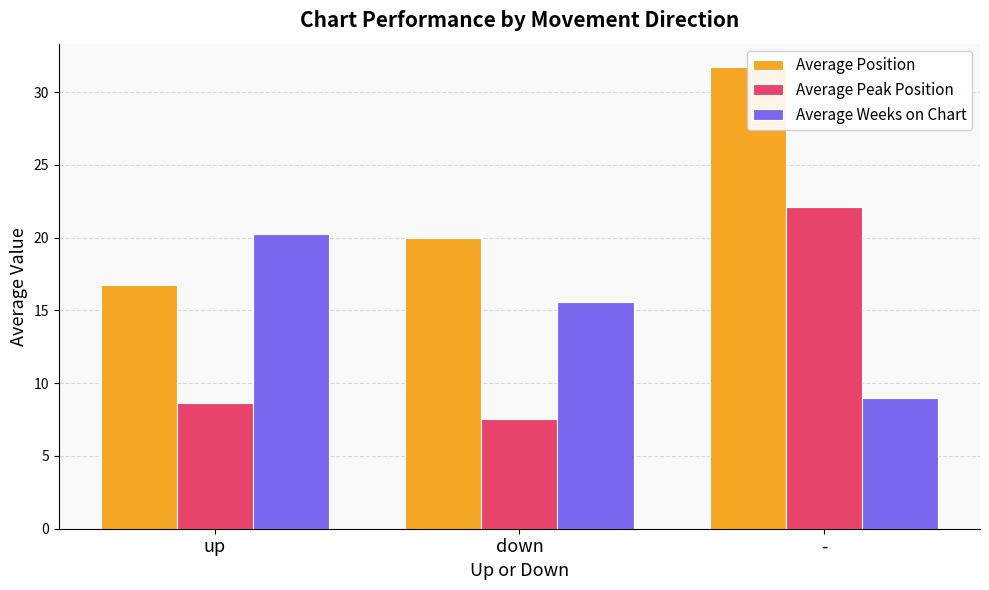

At which category is the sum across all series the highest?

-